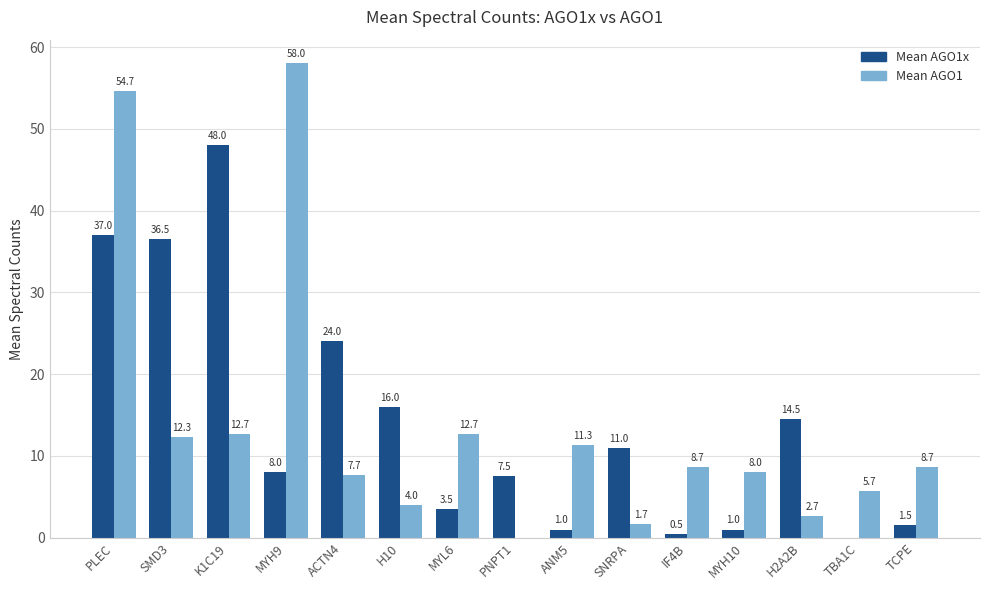

What is the maximum value shown in the chart?

58.0